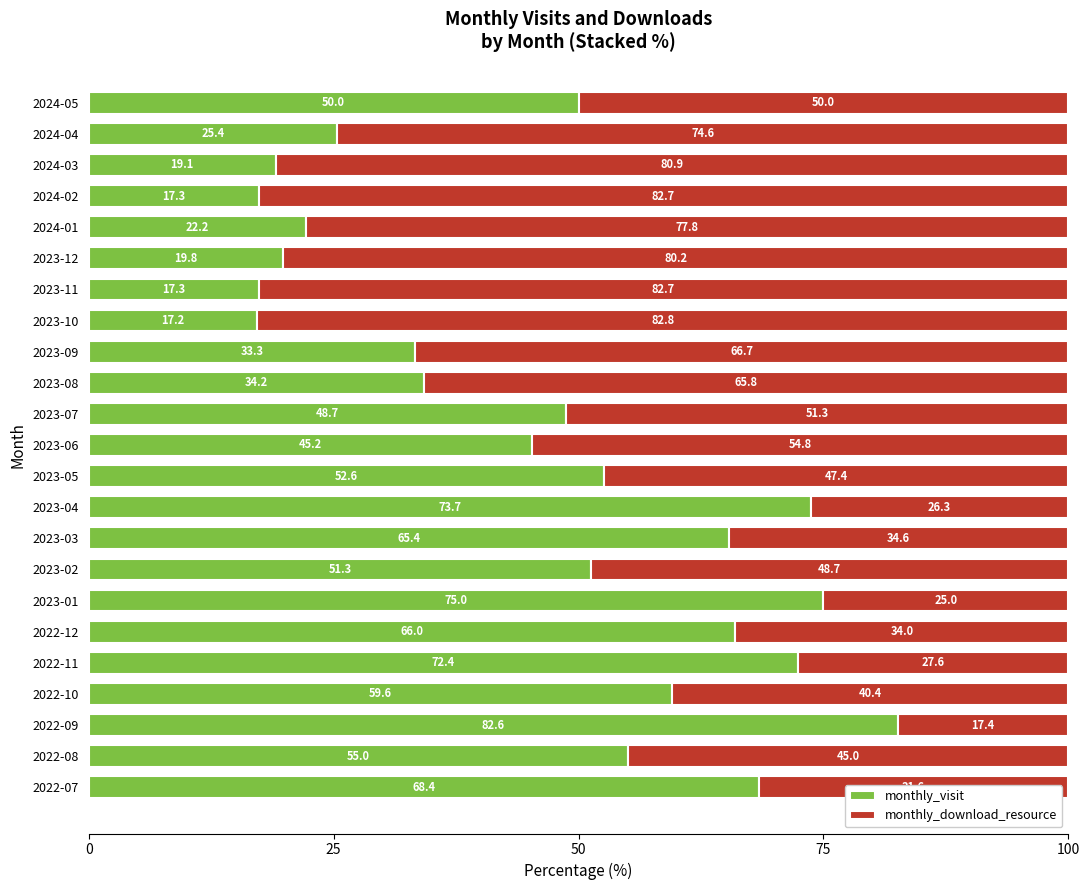

Where is monthly_visit nearest to the value 49?

2023-07